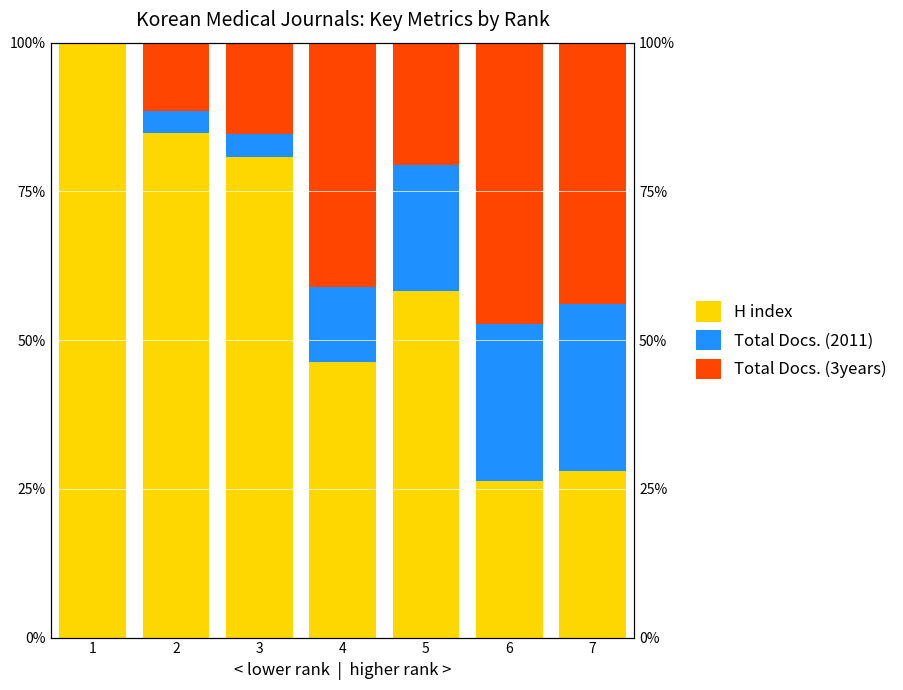

Reading right to left, transcribe all the data shown in this chart.

H index: 7=28.1	6=26.4	5=58.3	4=46.4	3=80.9	2=84.7	1=100.0
Total Docs. (2011): 7=28.1	6=26.4	5=21.1	4=12.6	3=3.7	2=3.8	1=0.0
Total Docs. (3years): 7=43.9	6=47.2	5=20.6	4=41.0	3=15.4	2=11.4	1=0.0